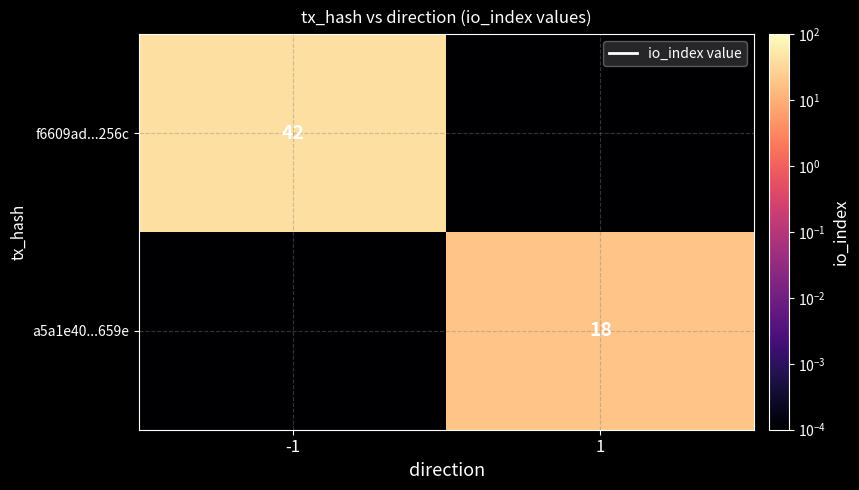

Is the value of a5a1e40...659e at 1 greater than the value of f6609ad...256c at -1?

No